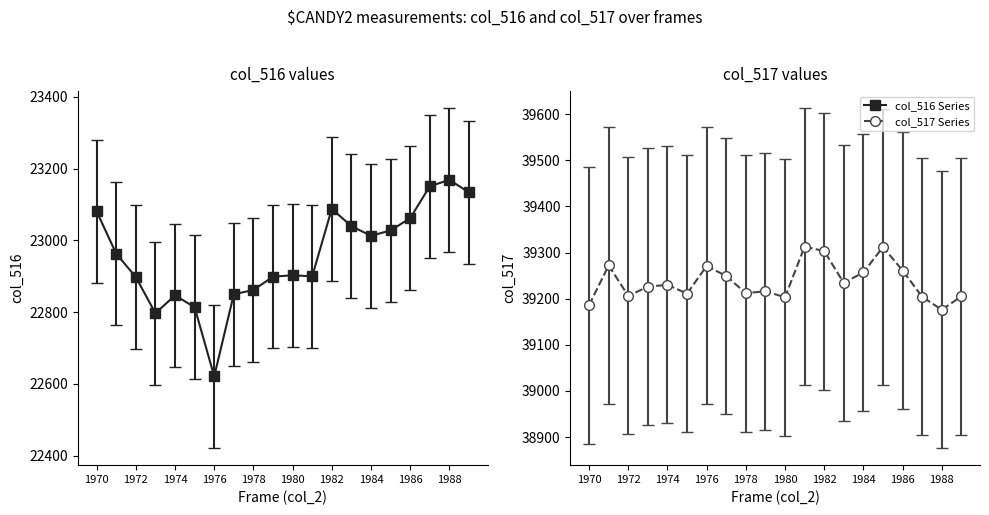

Is the value of col_516 at 1978 greater than the value of col_517 at 1981?

No